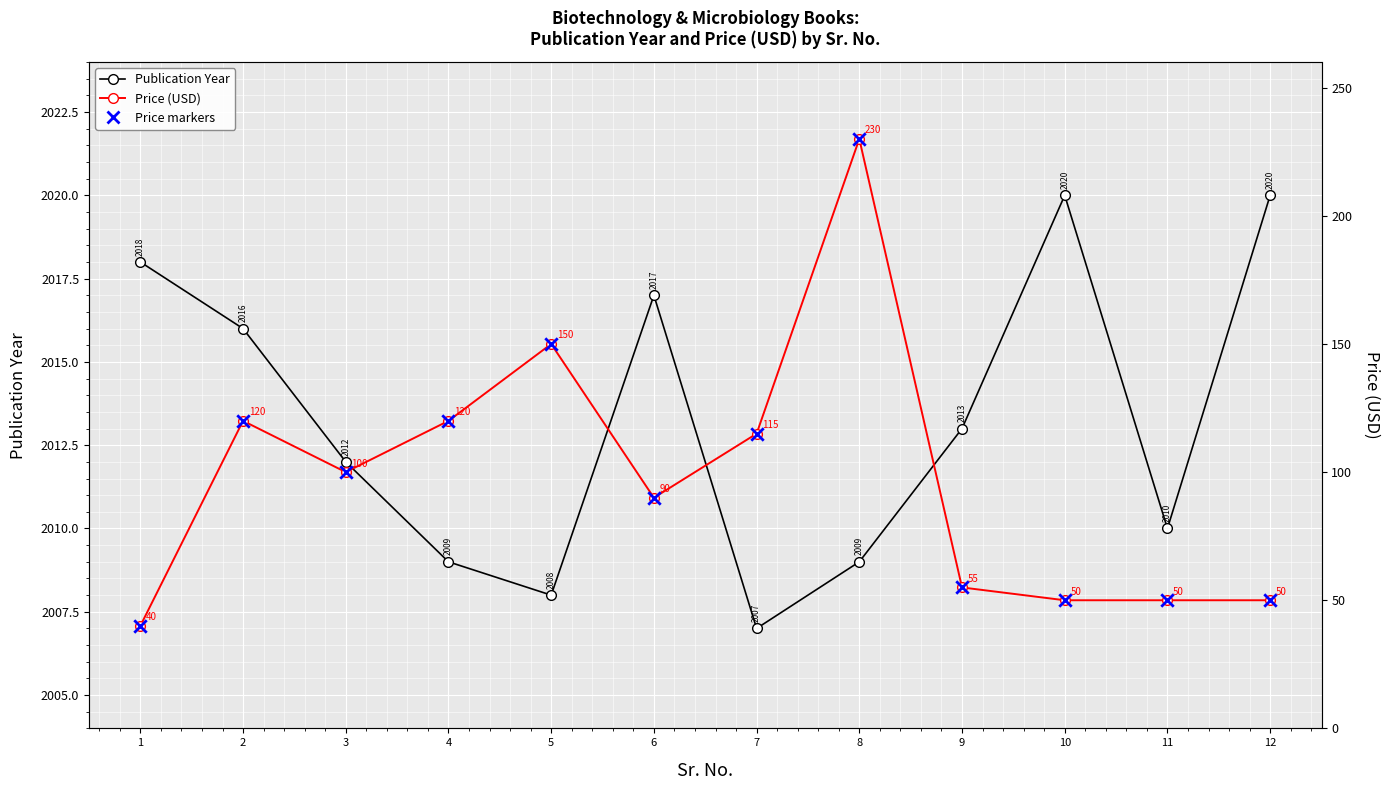

Which series has the largest total across all categories?

Publication Year